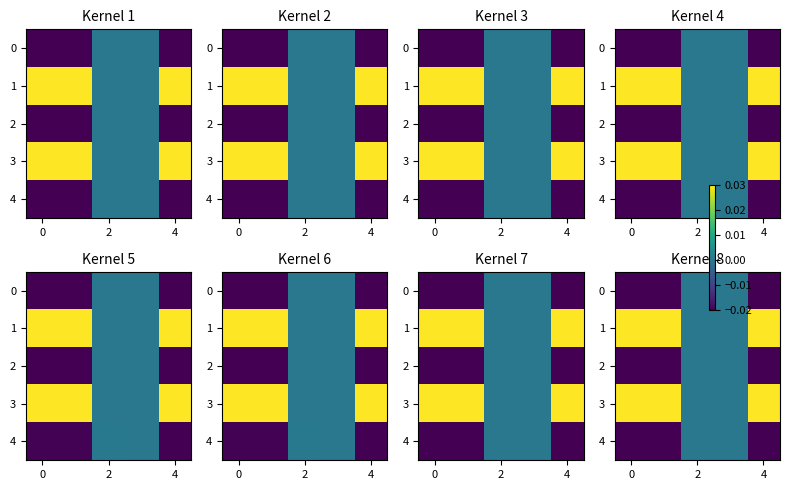

Which has a higher value, 6 or −2?

6